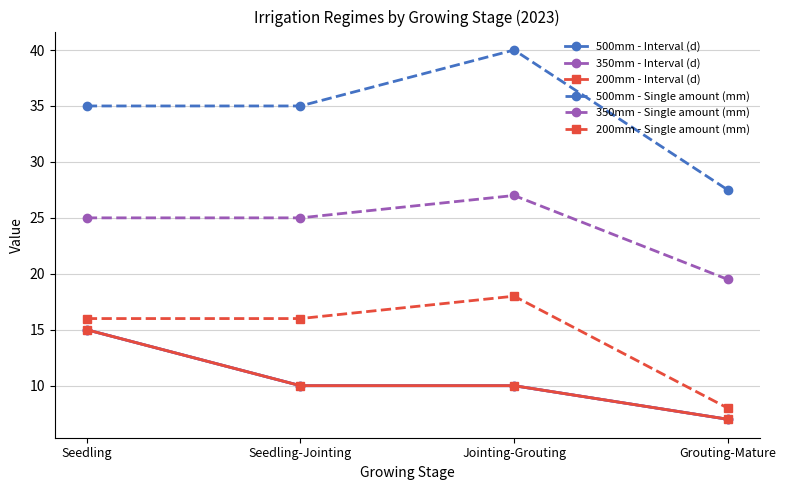

What is the value of the 200mm - Single amount (mm) point at the 4th from the left?

8.0